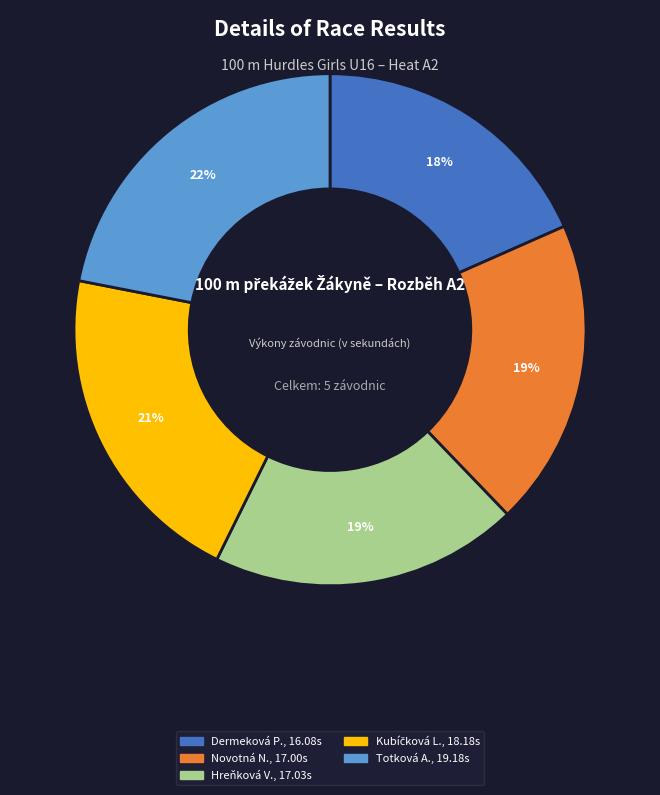

Does any single category account for the majority?

No